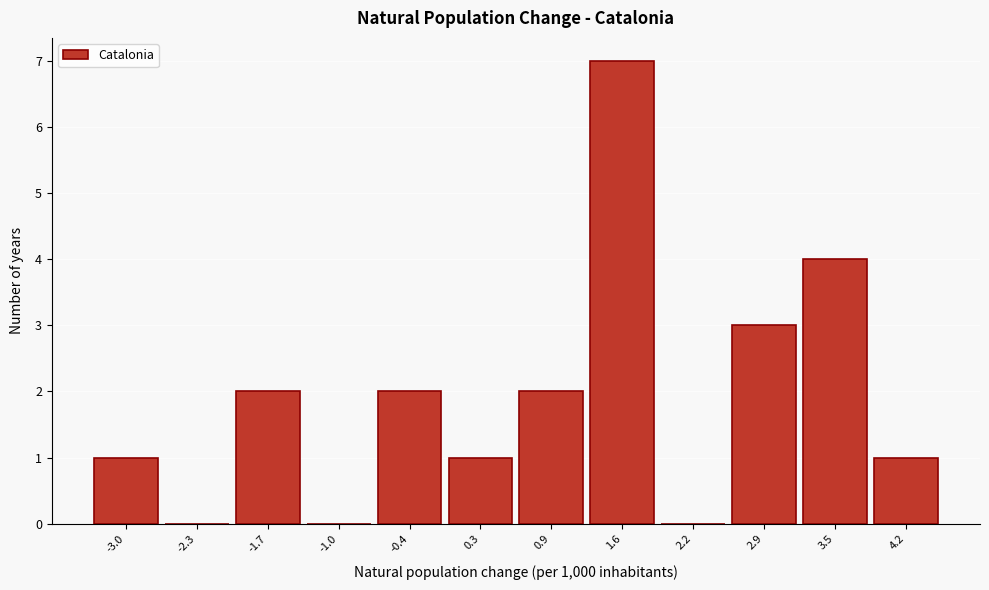

How tall is the bar that spans 1.25 to 1.90 on the x-axis? Neither the bar edges nor the heights are printed on the chart, so give them approximately, as read against the axes.

7